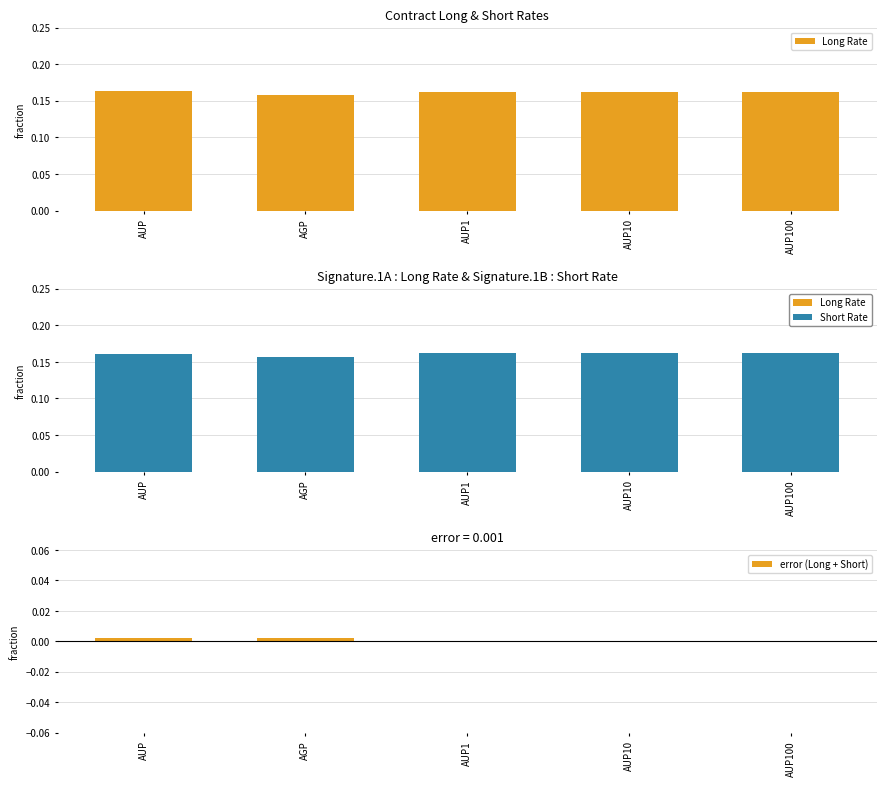

What is the label of the 3rd bar from the right?

AUP1